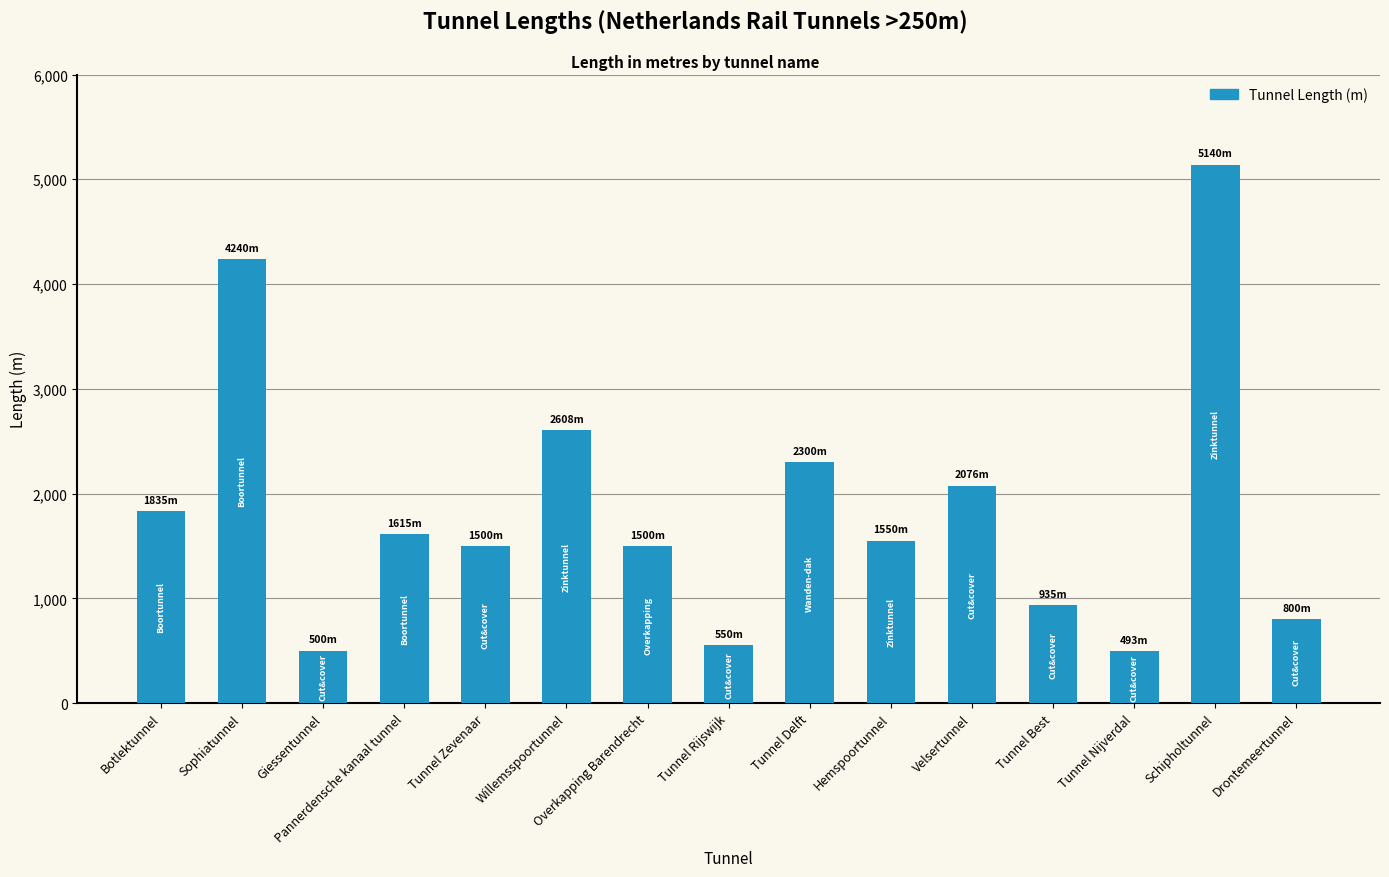

What is the difference between the second highest and minimum values?

3747